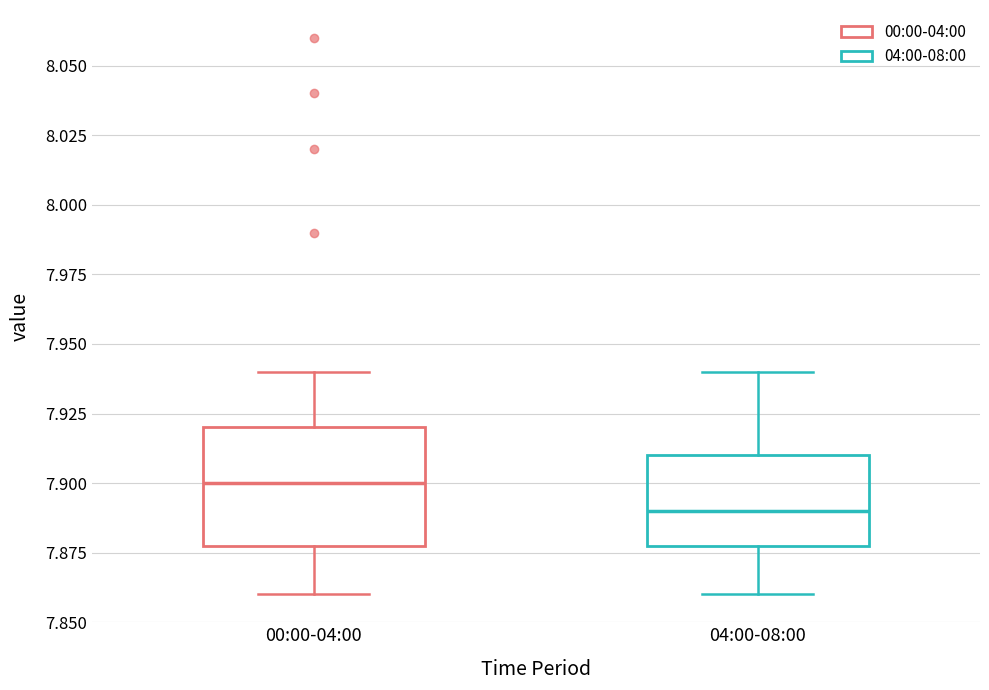

Where does the median line of the box for 00:00-04:00 sit on the y-axis? The values are not printed on the chart, so give them approximately, as read against the axis.

7.90